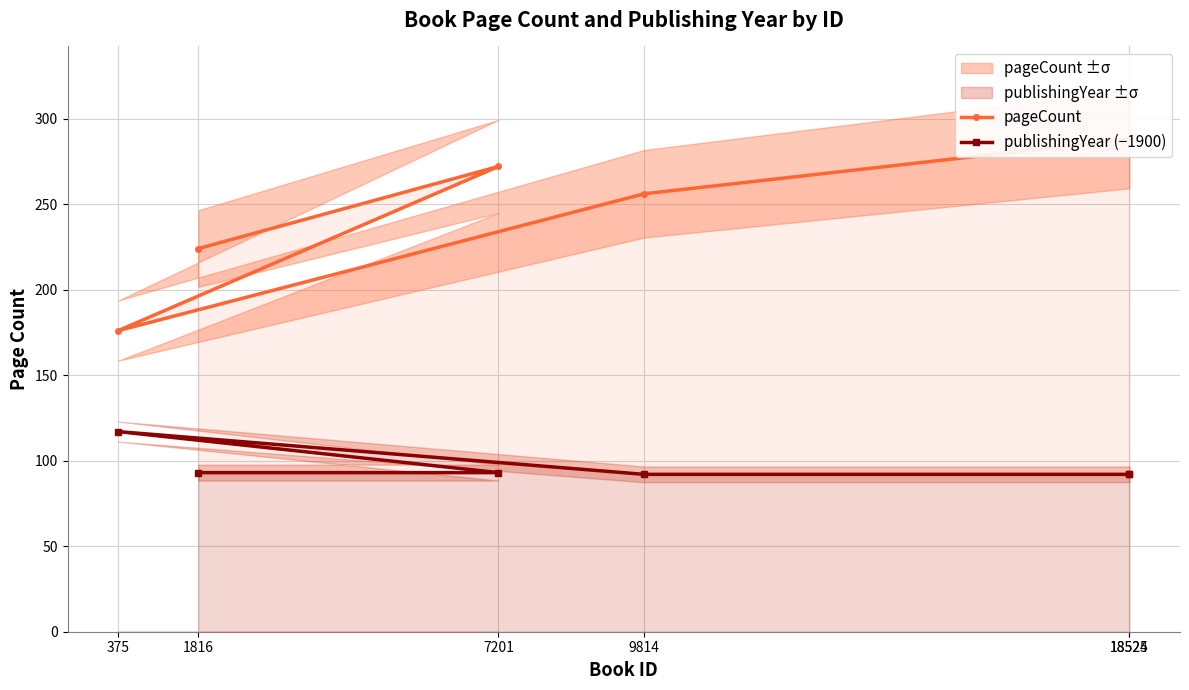

List the series in order of their peak value, highest first.

pageCount, publishingYear (−1900)